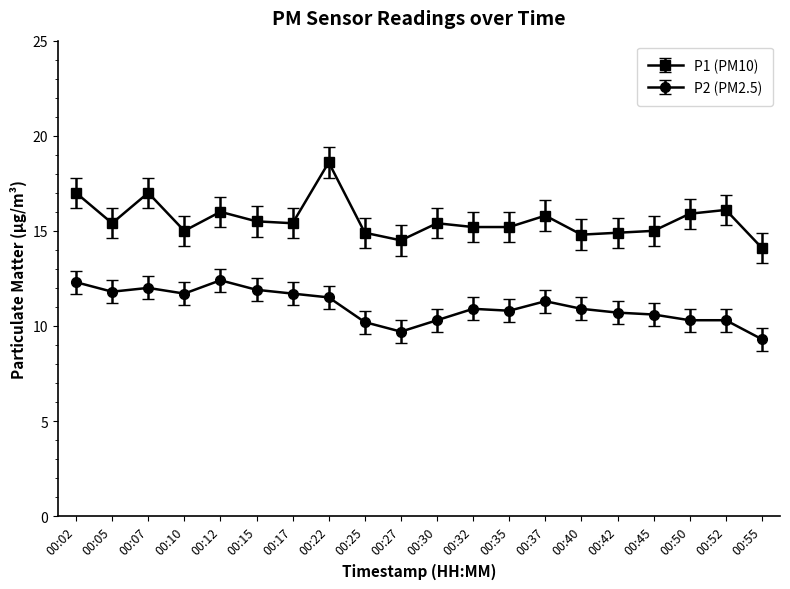

Which series has the largest range (max minus min)?

P1 (PM10)